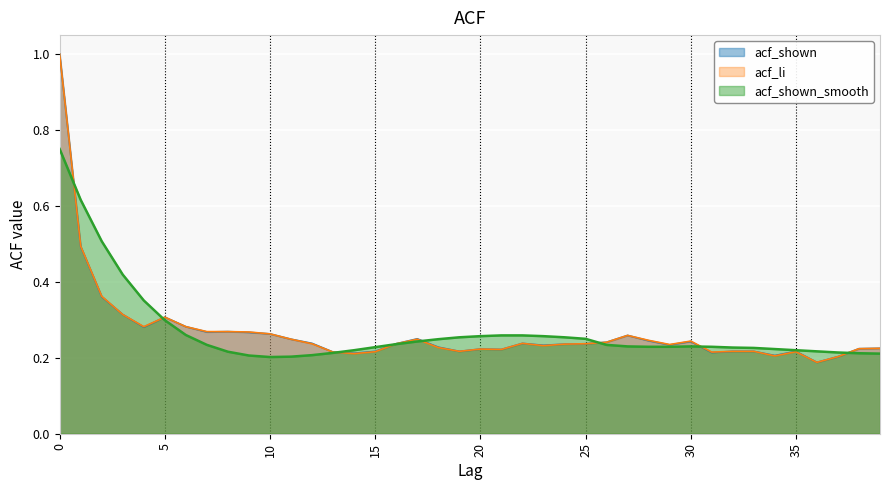

What is the minimum value for acf_shown?

0.2